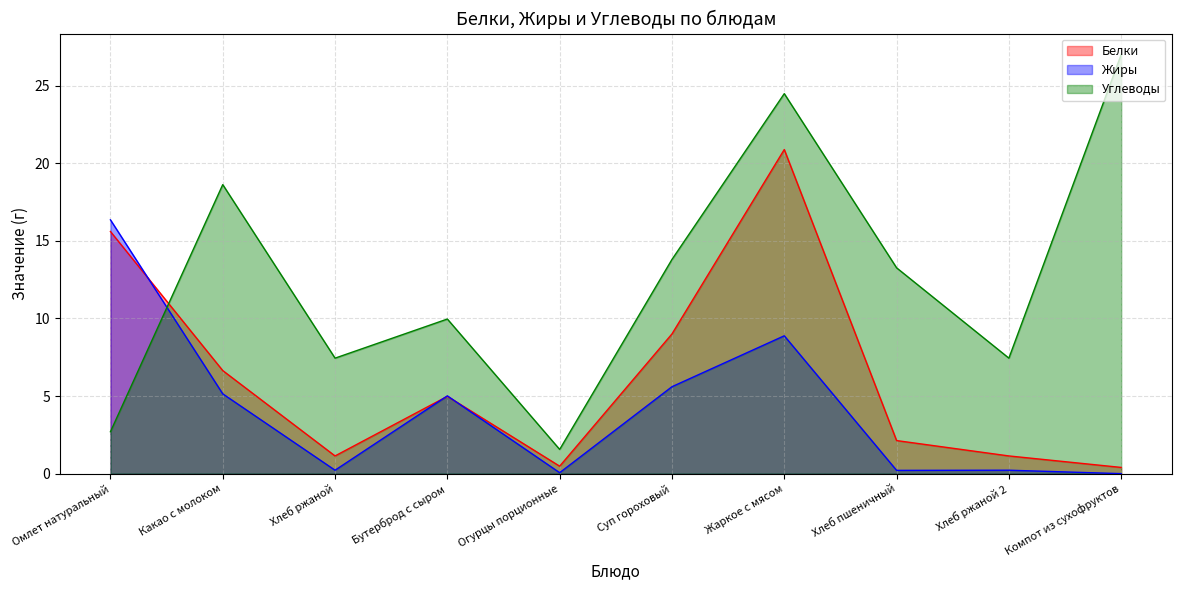

Is it true that Углеводы equals 0.8 at Огурцы порционные?

False